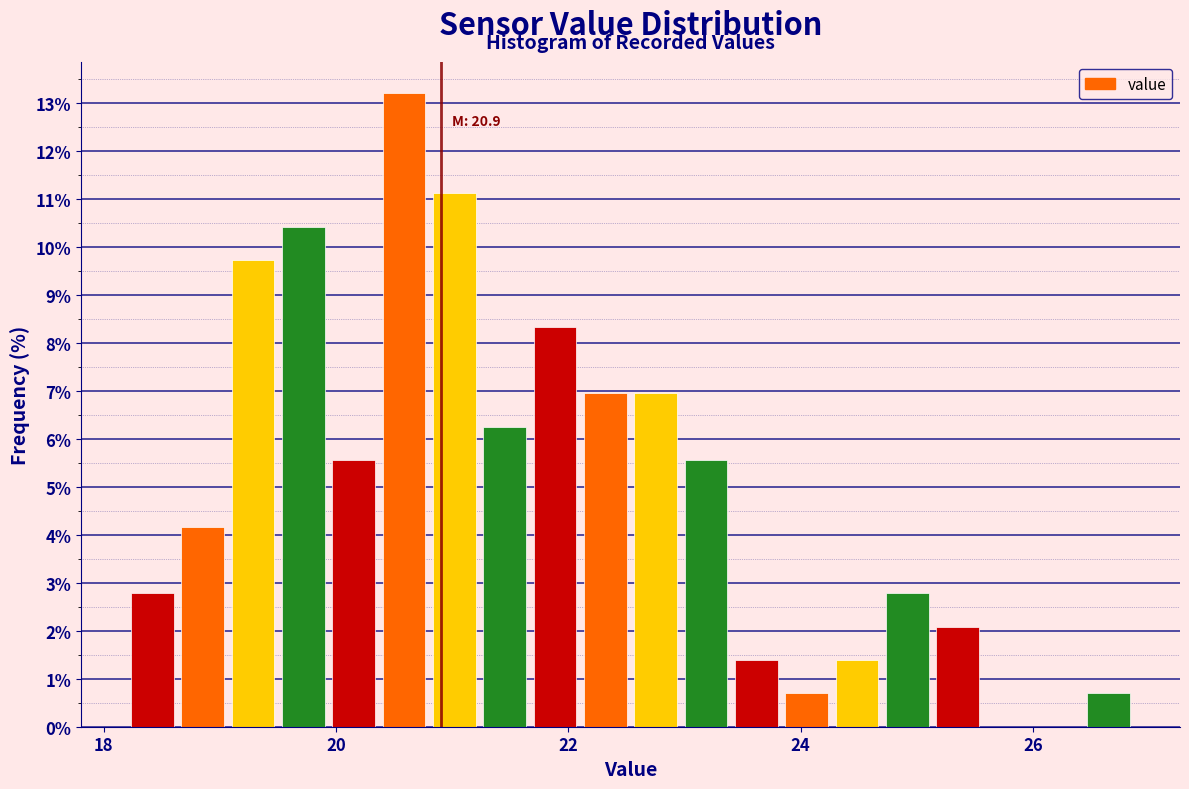

Around what value on the x-axis is the tallest bar? Give the approximate position of its centre, as read against the axis.

20.6